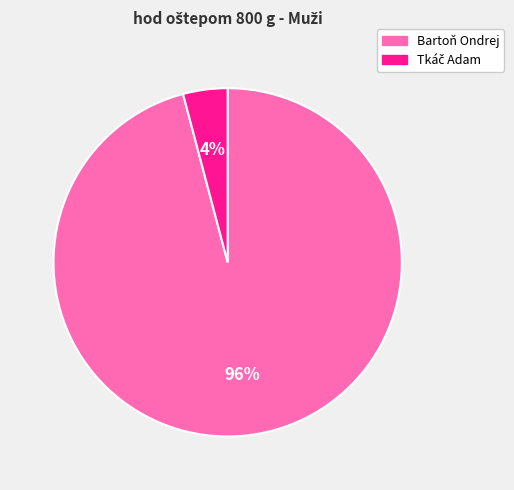

Which category has the biggest portion of the pie?

Bartoň Ondrej